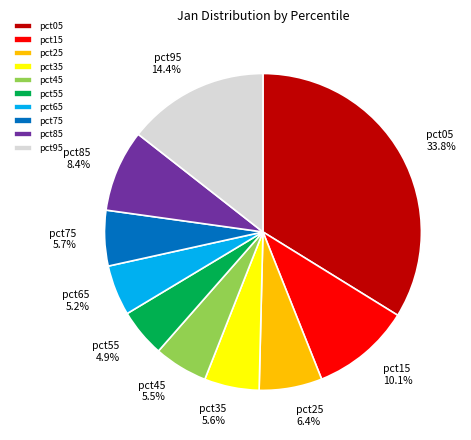

To the nearest percent, what percentage of the pie is pct95?

14%